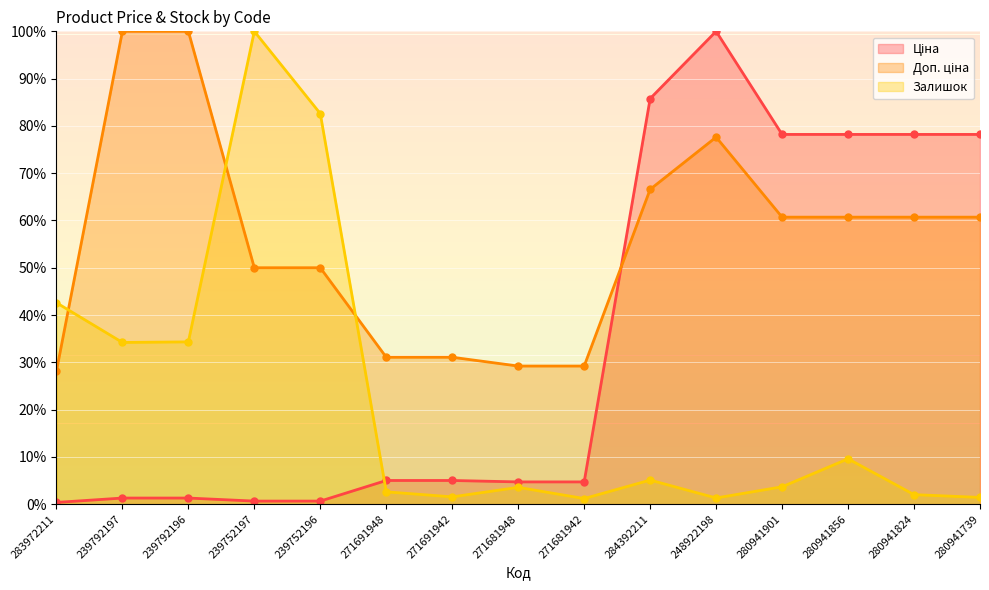

At which category is the sum across all series the highest?

248922198